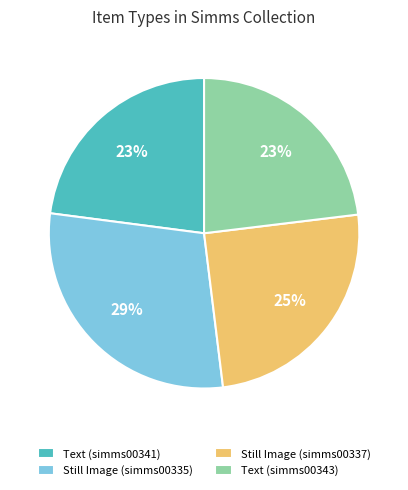

To the nearest percent, what percentage of the pie is Still Image (simms00335)?

29%